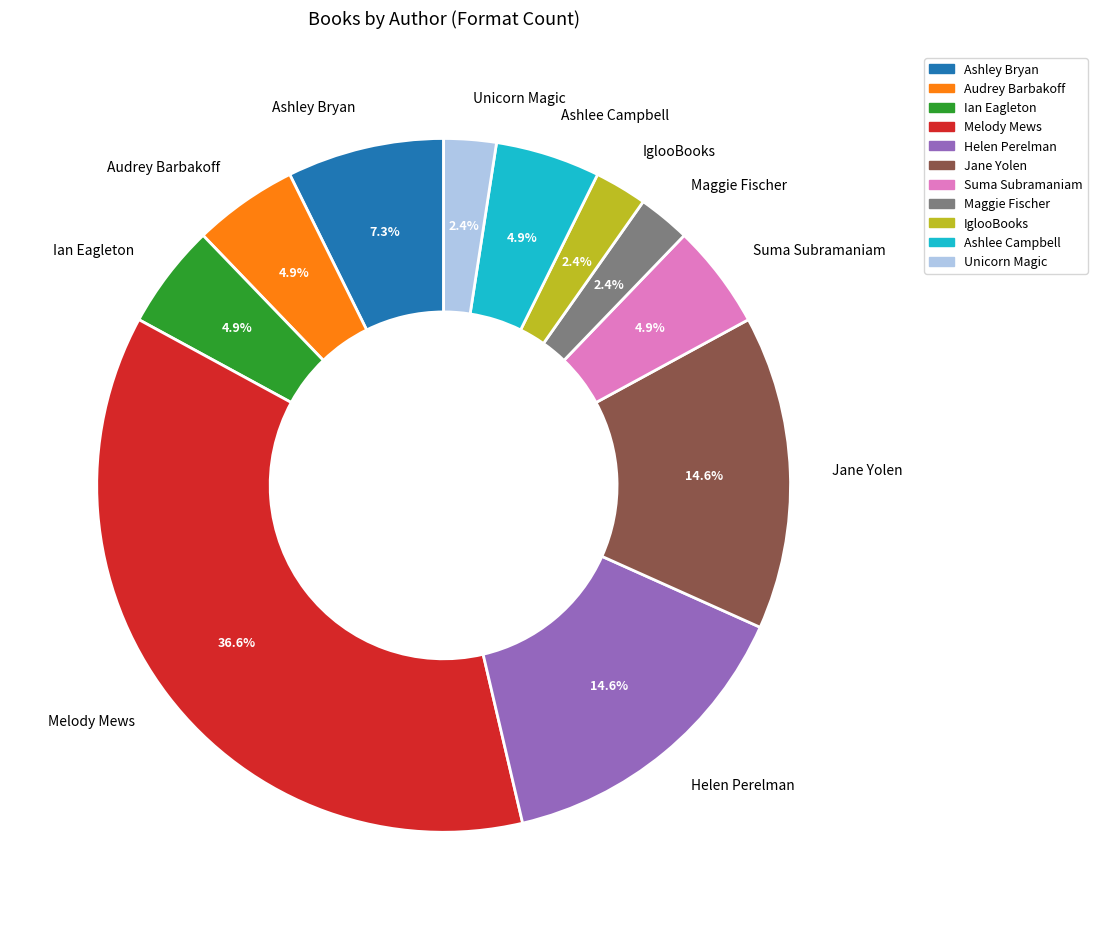

Is the sum of Suma Subramaniam and Unicorn Magic greater than half?

No